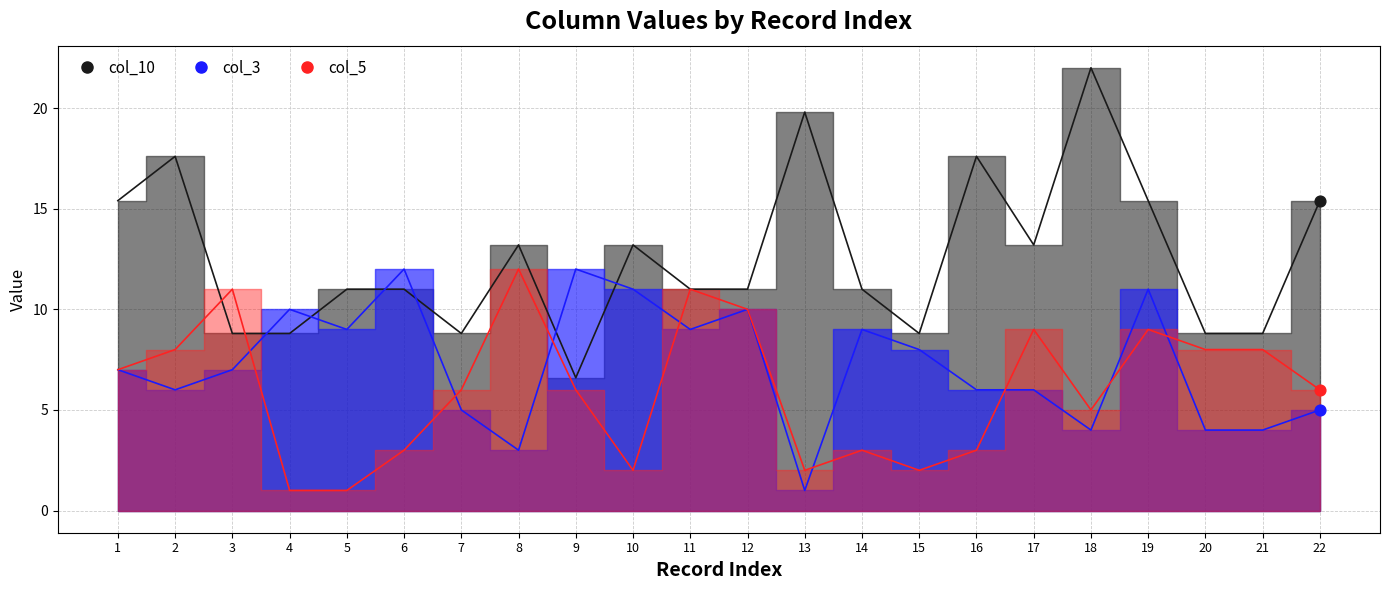

What is the total value across all series at 5?

21.0